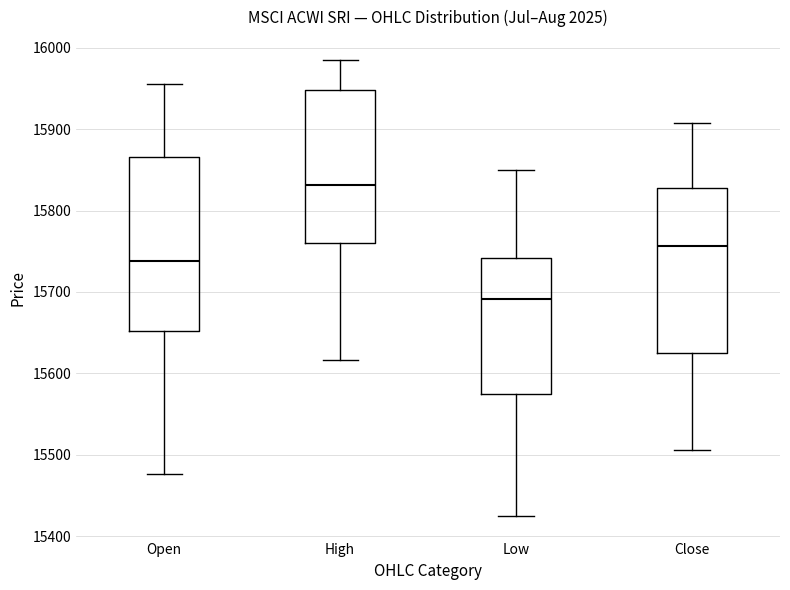

Reading left to right, read every box against the y-axis: the position of its median line, the range the box covers, and the ends of its whiskers. The values are not printed on the chart, so give them approximately, as read against the axis.

Open: median 15740, box 15650 to 15870, whiskers 15480 to 15960
High: median 15830, box 15760 to 15950, whiskers 15620 to 15990
Low: median 15690, box 15570 to 15740, whiskers 15430 to 15850
Close: median 15760, box 15630 to 15830, whiskers 15510 to 15910